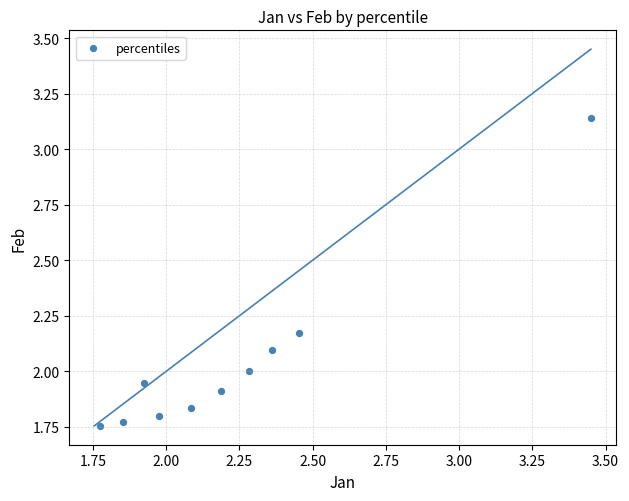

What is the range of Y values (max minus min)?

1.4